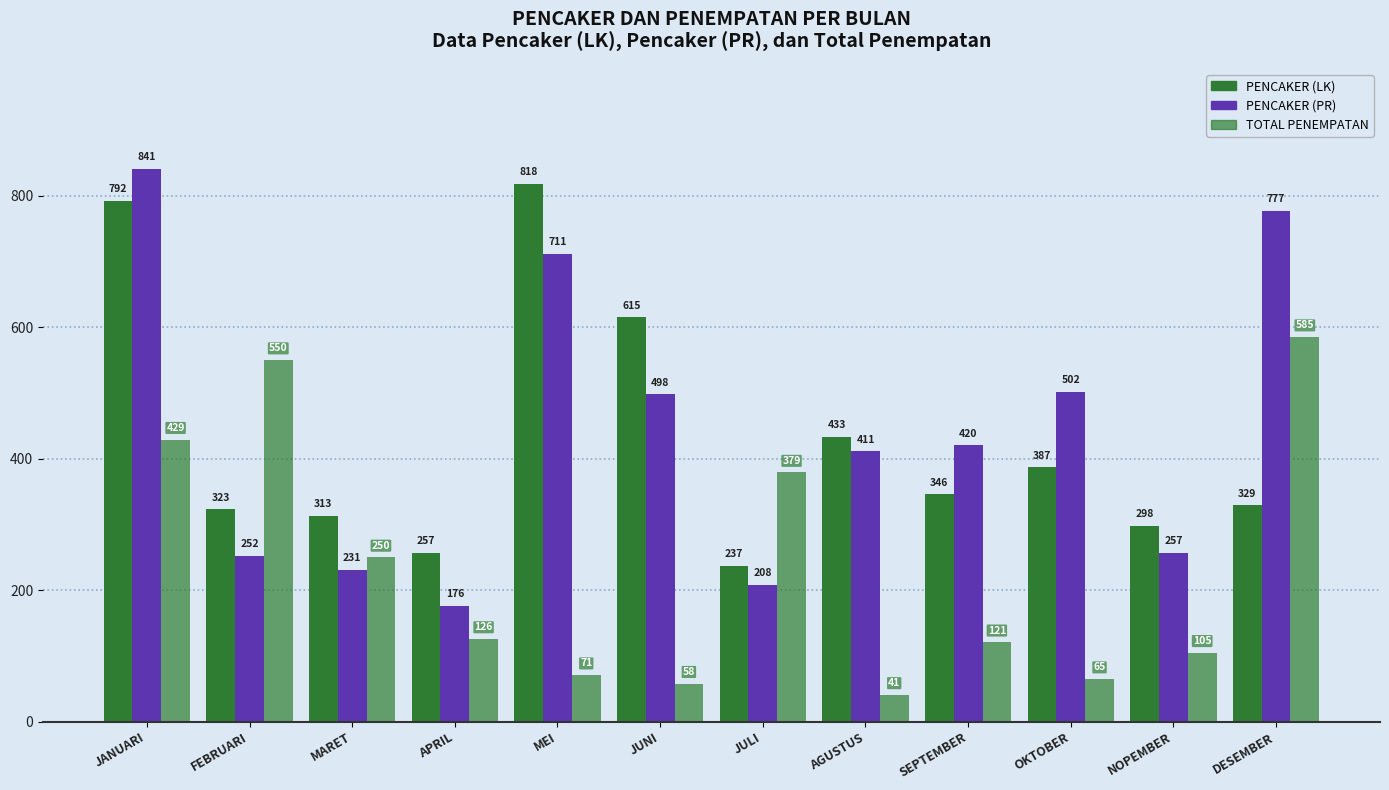

Reading right to left, extract all data points from this chart.

PENCAKER (LK): 329	298	387	346	433	237	615	818	257	313	323	792
PENCAKER (PR): 777	257	502	420	411	208	498	711	176	231	252	841
TOTAL PENEMPATAN: 585	105	65	121	41	379	58	71	126	250	550	429